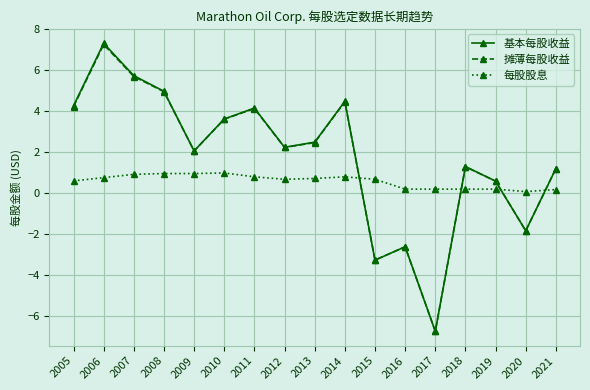

In 摊薄每股收益, how many points are higher than both neighbors (excluding endpoints)?

5